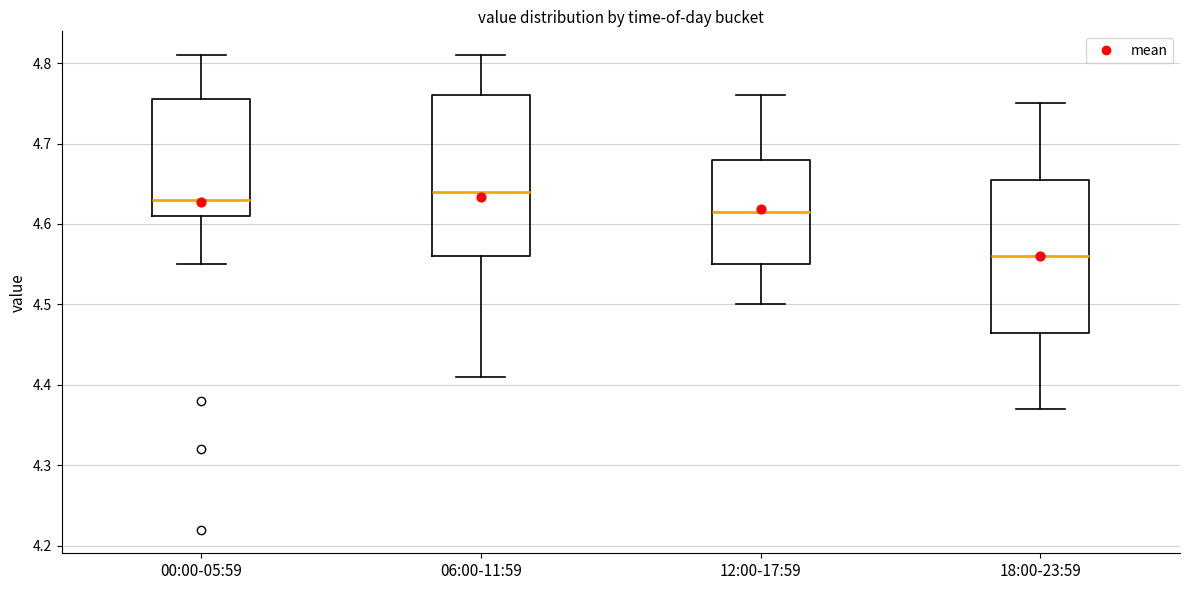

Where does the upper whisker of the box for 12:00-17:59 end on the y-axis? The values are not printed on the chart, so give them approximately, as read against the axis.

4.76